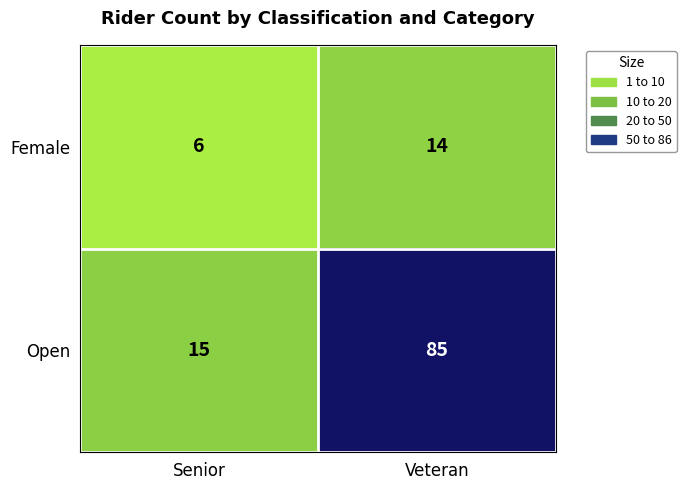

Reading left to right, extract all data points from this chart.

Female: 6	14
Open: 15	85